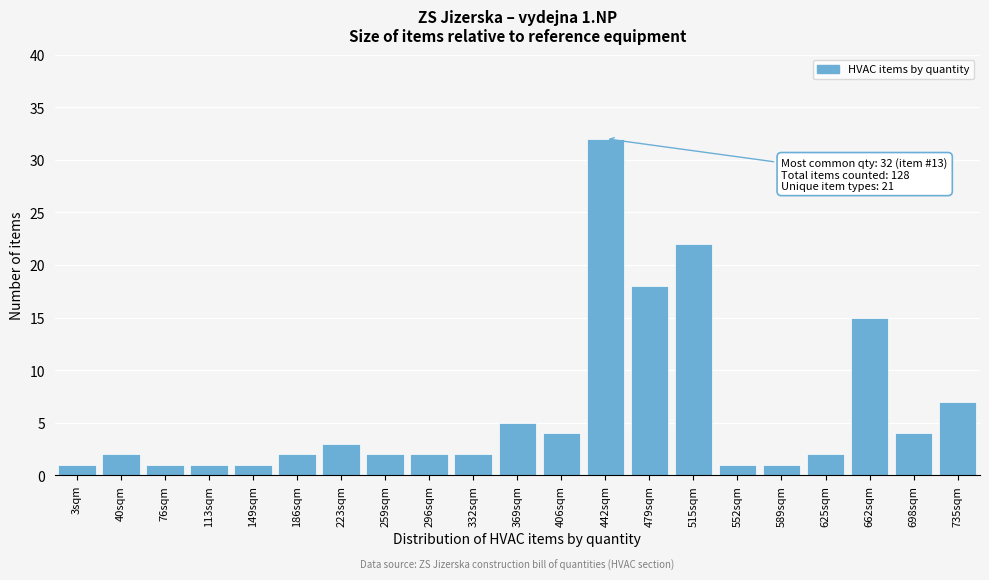

Reading left to right, transcribe all the data shown in this chart.

1	2	1	1	1	2	3	2	2	2	5	4	32	18	22	1	1	2	15	4	7